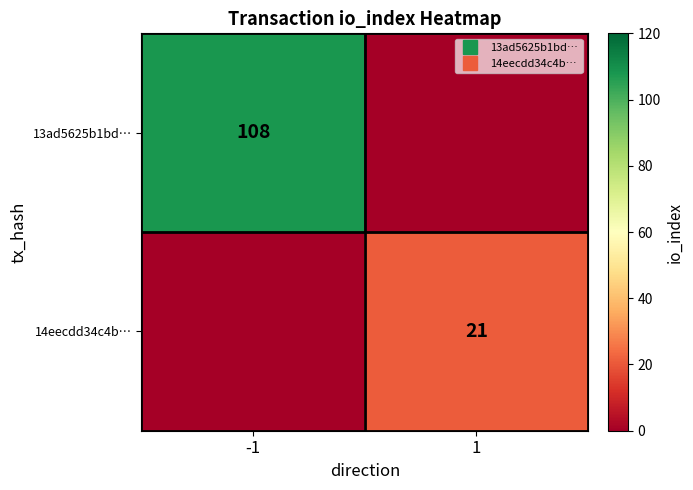

Which series has the widest spread of values?

13ad5625b1bd…